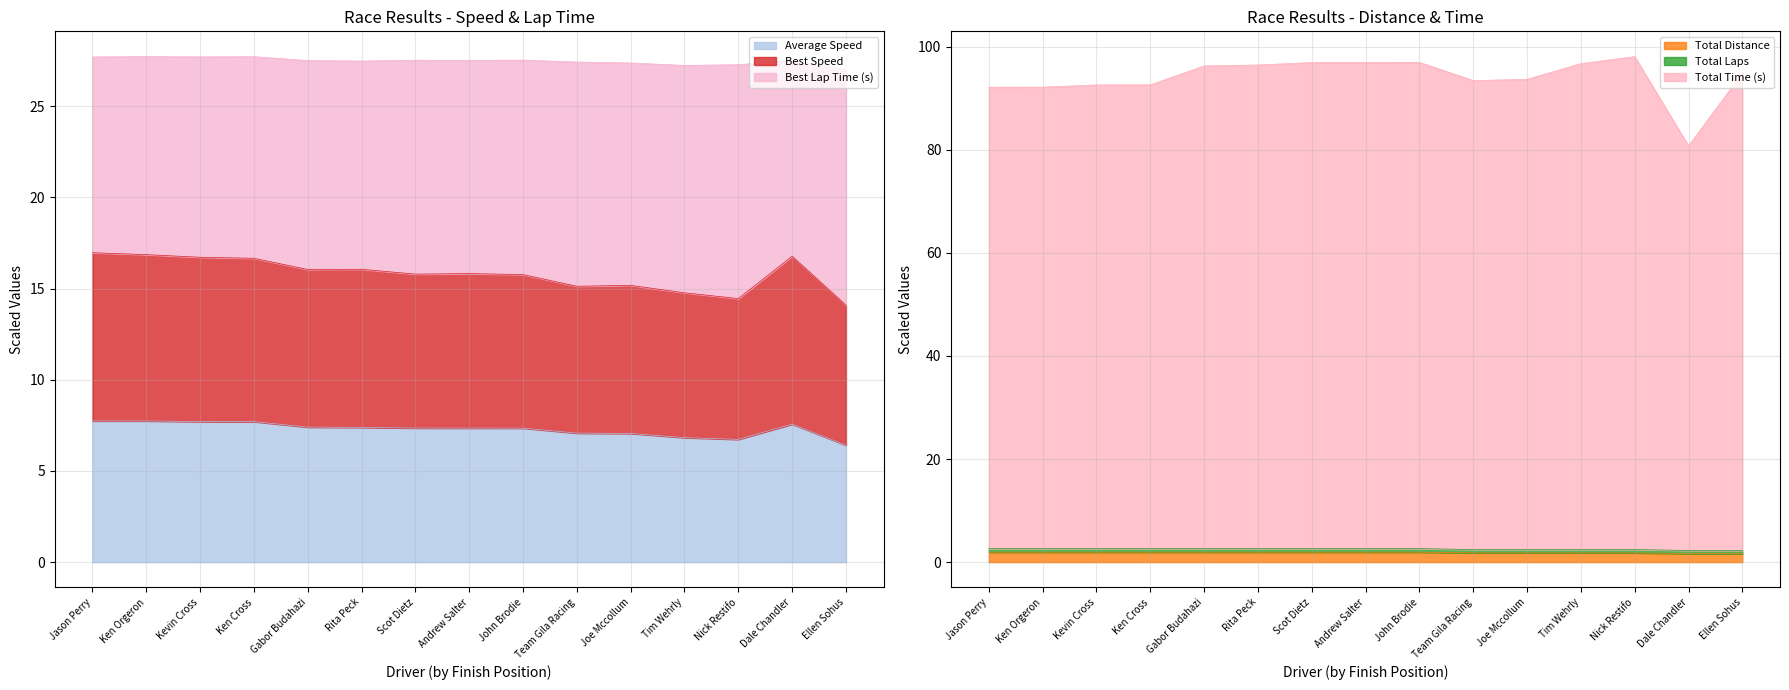

What value does the Average Speed series have at Tim Wehrly?

6.8